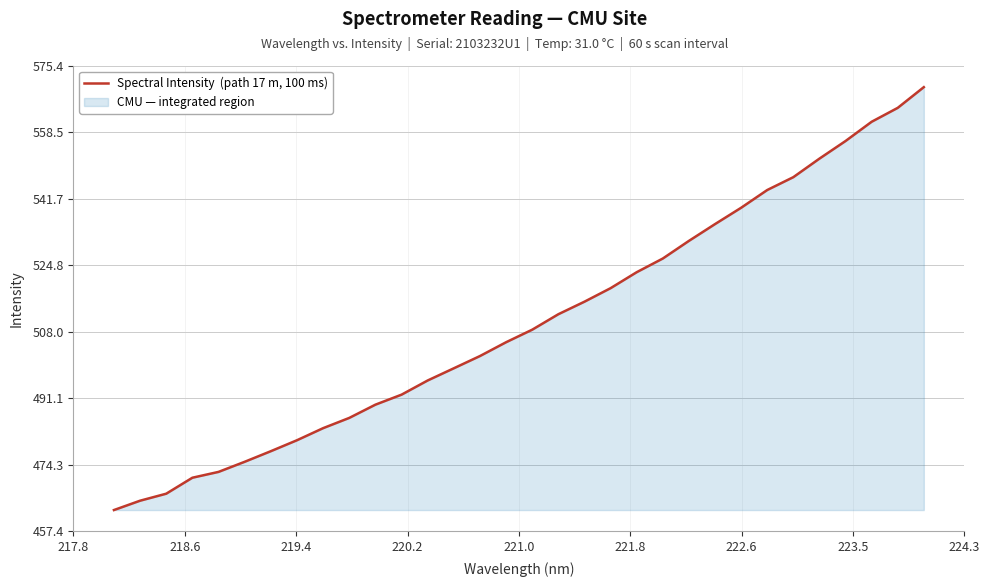

What is the difference between the maximum and minimum values?

107.2